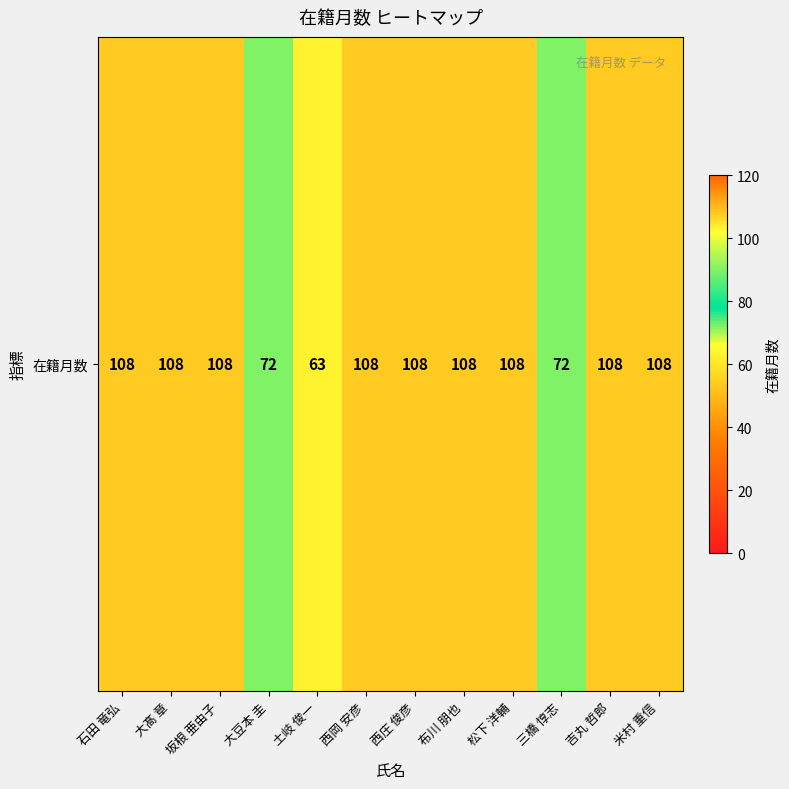

Between 土岐 俊一 and 三橋 惇志, which is larger?

三橋 惇志